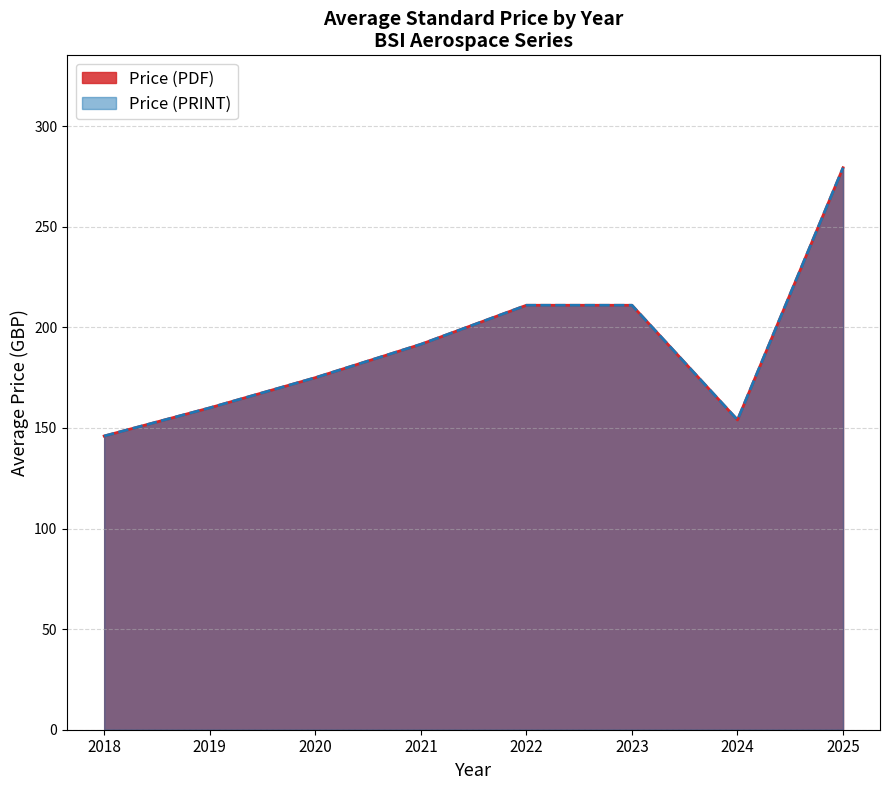

Is the value of Price (PDF) at 2021 greater than the value of Price (PRINT) at 2019?

Yes